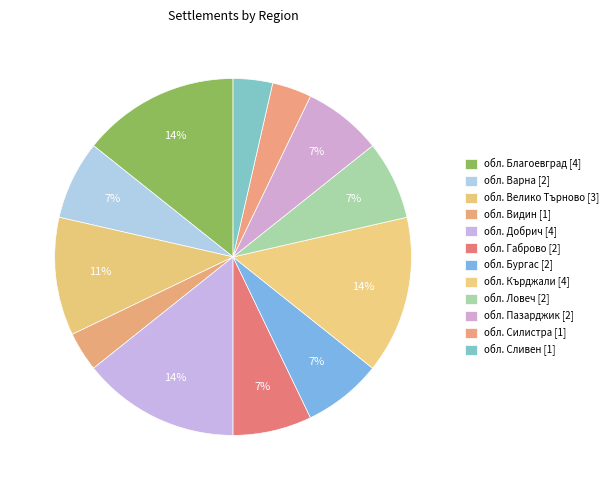

How many segments does this pie chart have?

12